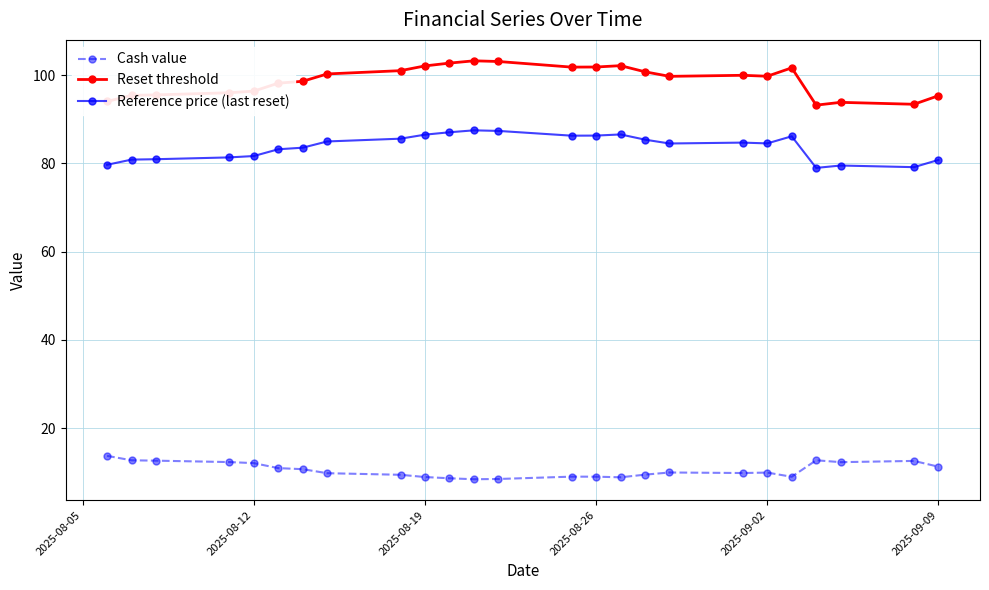

What is the sum of all Reset threshold values?

2469.3